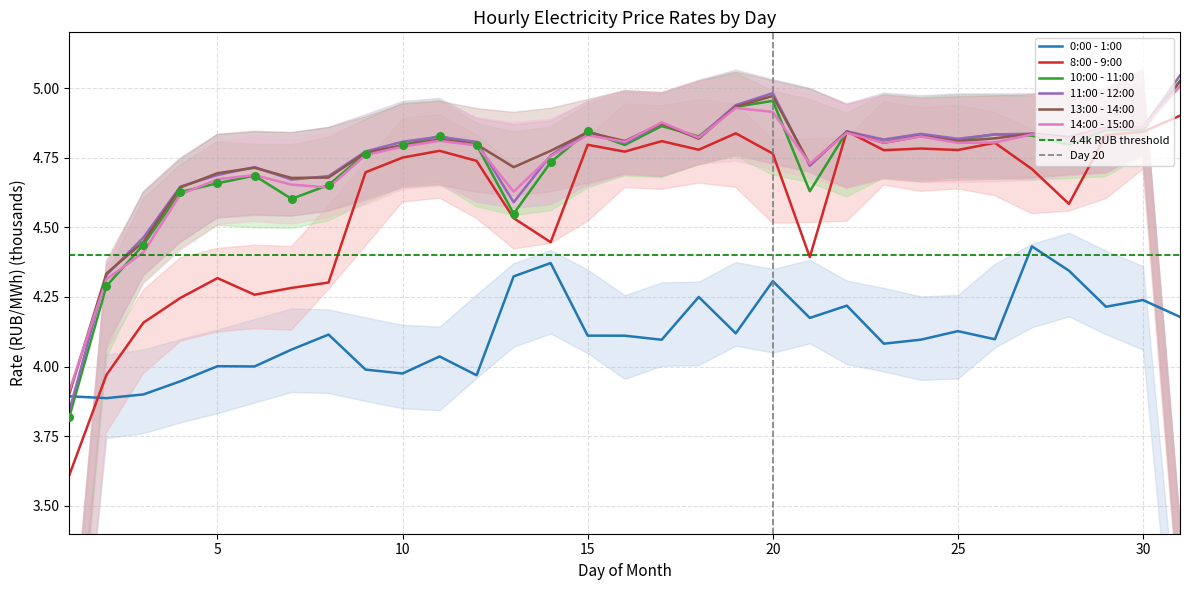

What is the total value across all series at 5?

27.0